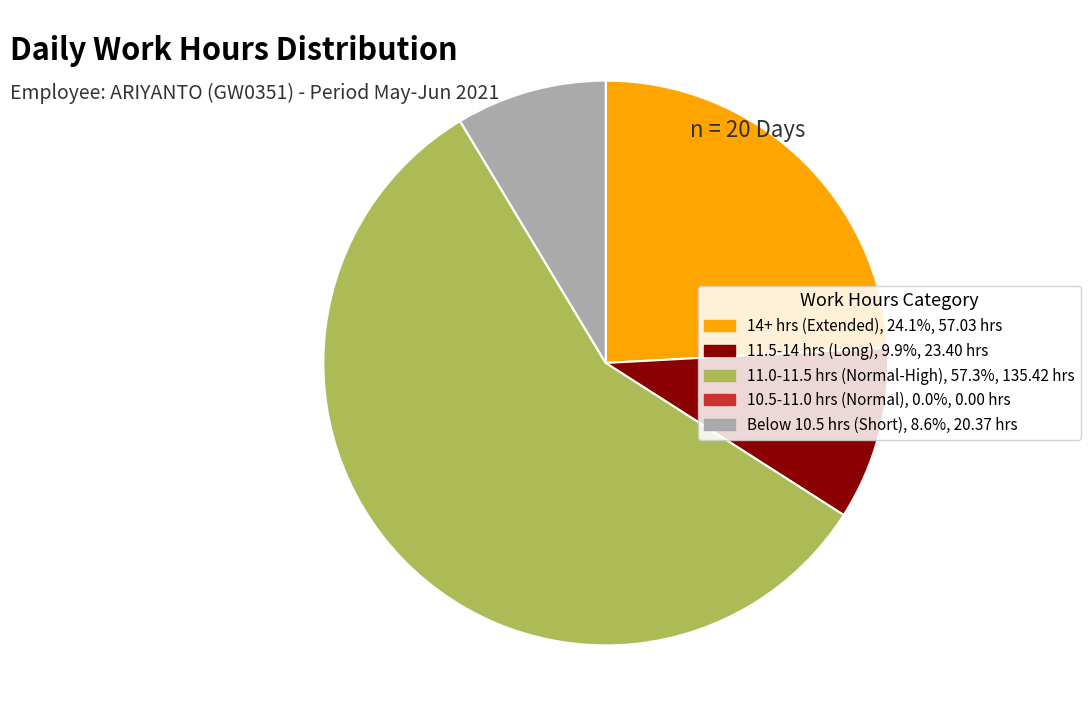

Does any single category account for the majority?

Yes